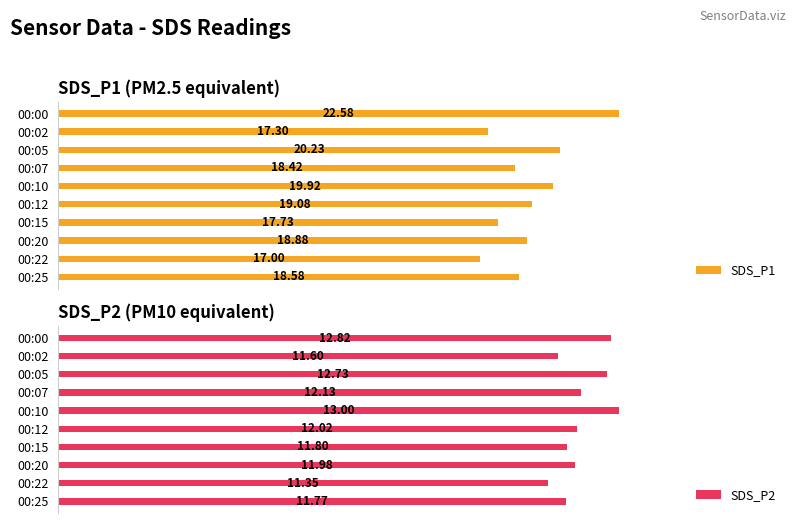

Rank the categories by SDS_P1 value from lowest to highest.

00:22, 00:02, 00:15, 00:07, 00:25, 00:20, 00:12, 00:10, 00:05, 00:00